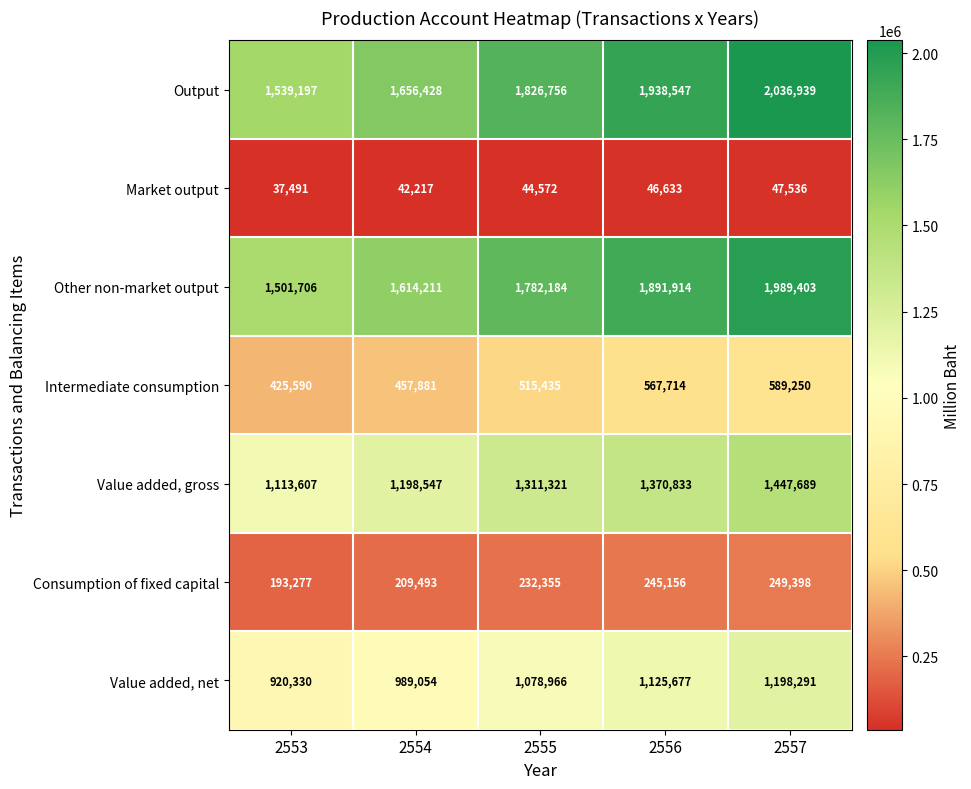

List the series in order of their peak value, lowest first.

Market output, Consumption of fixed capital, Intermediate consumption, Value added, net, Value added, gross, Other non-market output, Output